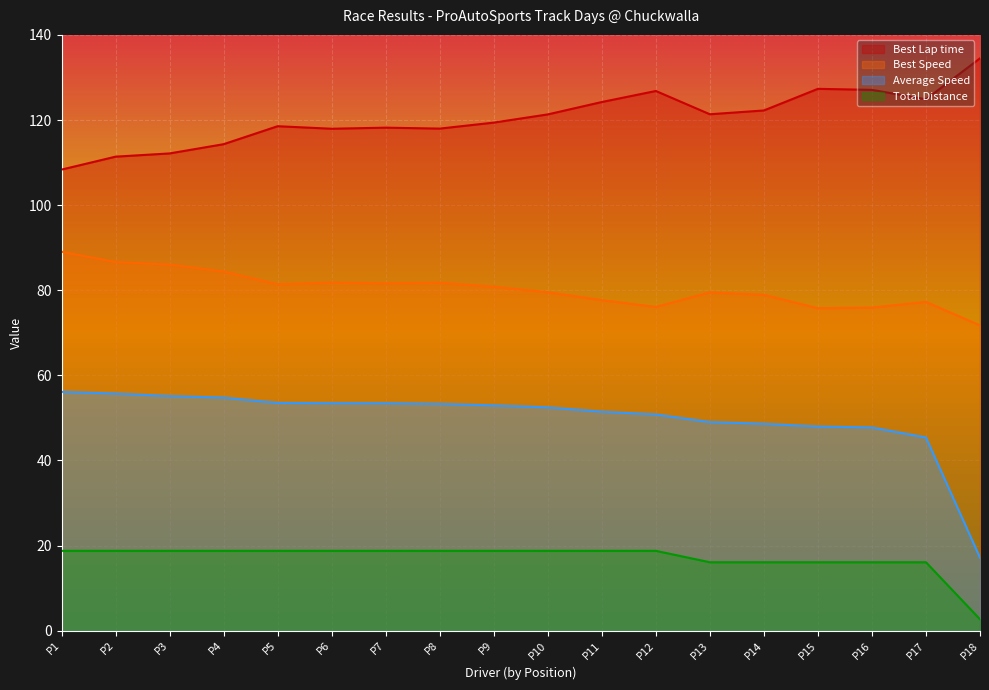

What is the maximum value for Total Distance?

18.8